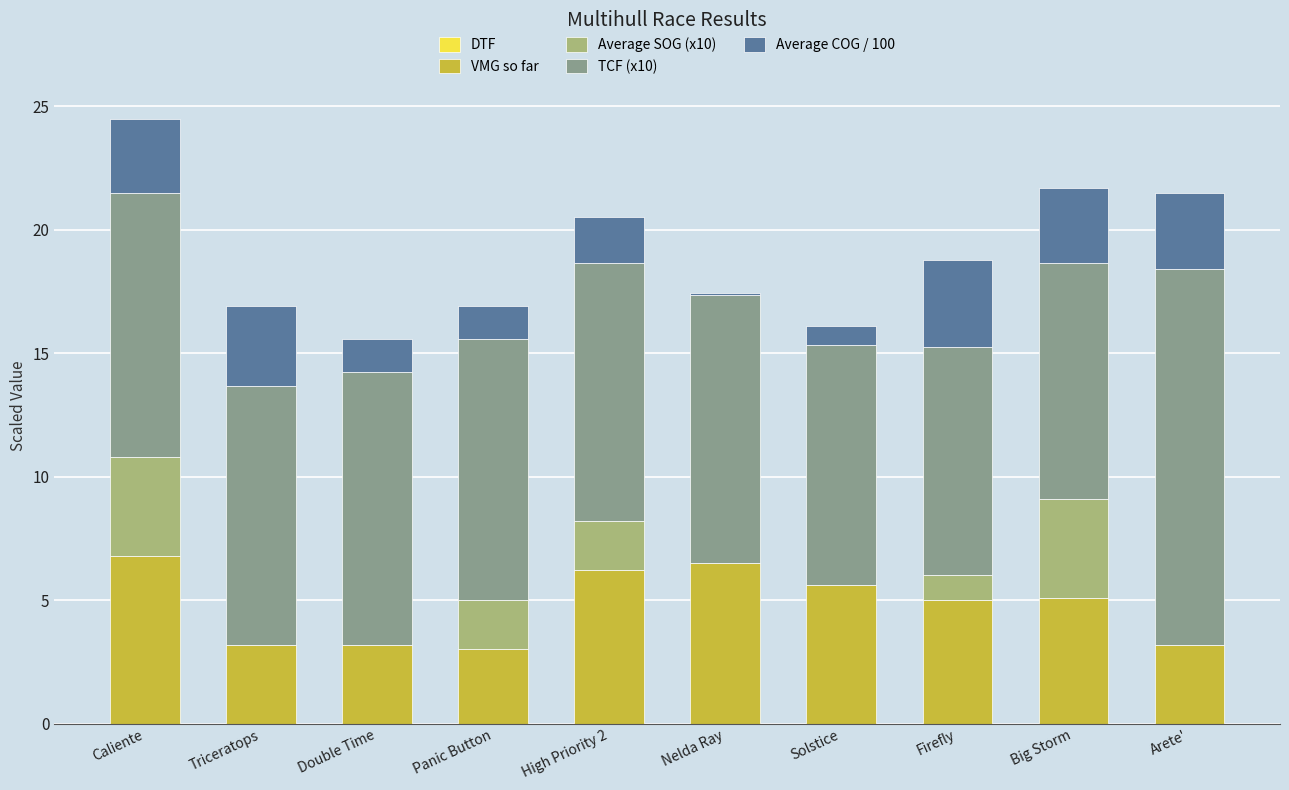

Read the VMG so far value at Solstice.

5.6